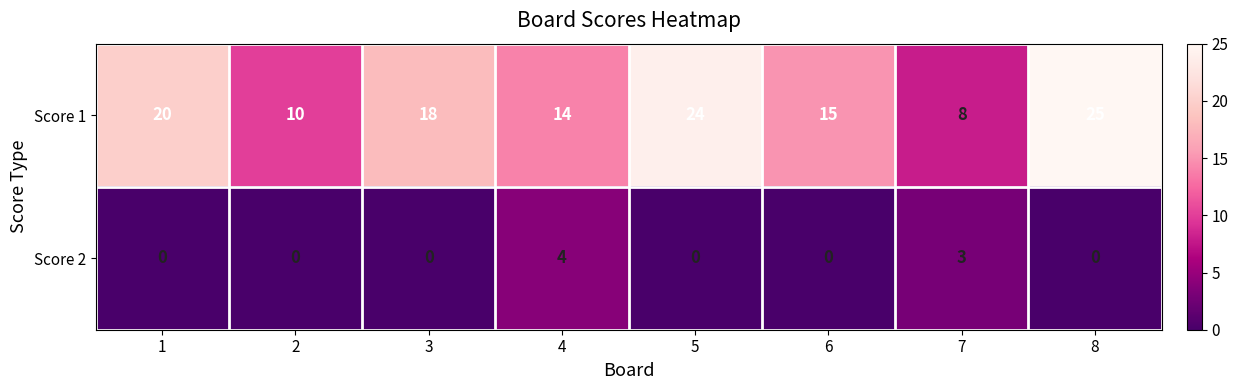

What is the difference between the maximum and second lowest values in the Score 1 series?

15